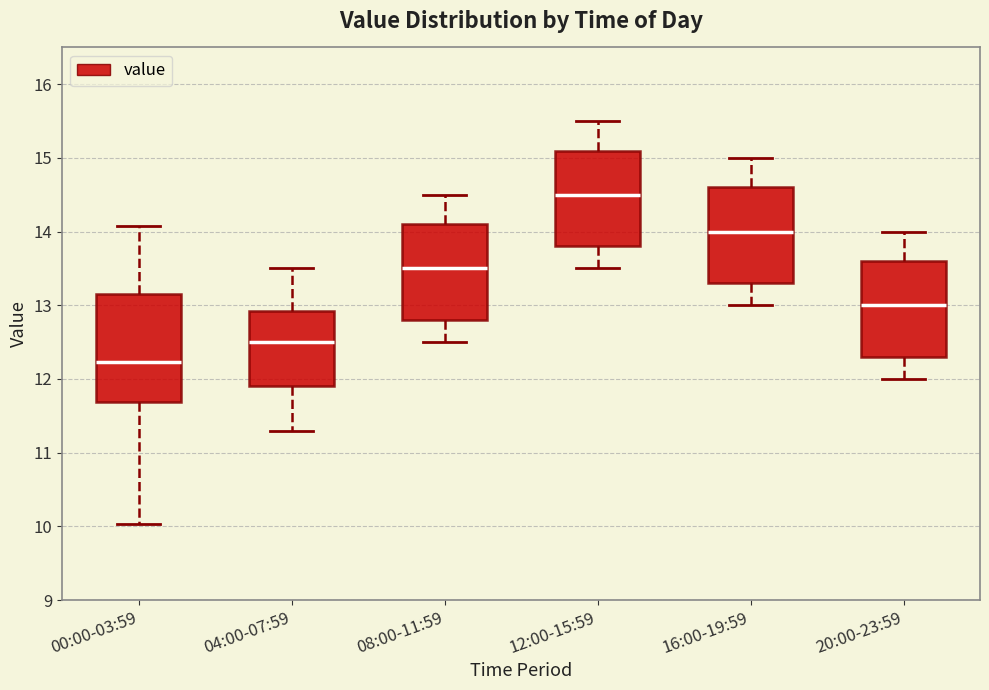

Where is the lower edge of the box for 16:00-19:59 on the y-axis? The values are not printed on the chart, so give them approximately, as read against the axis.

13.3